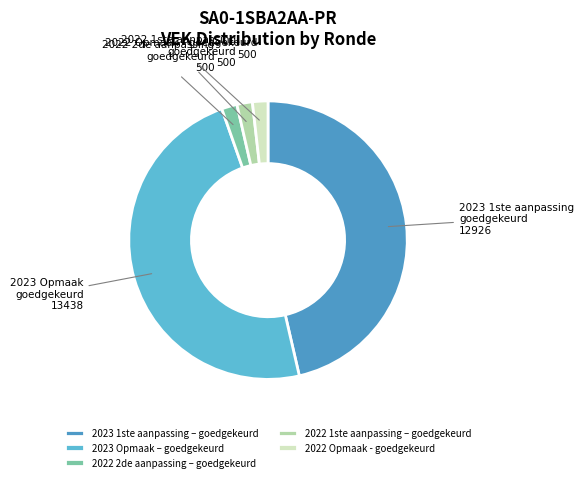

Count the number of slices in the pie.

5